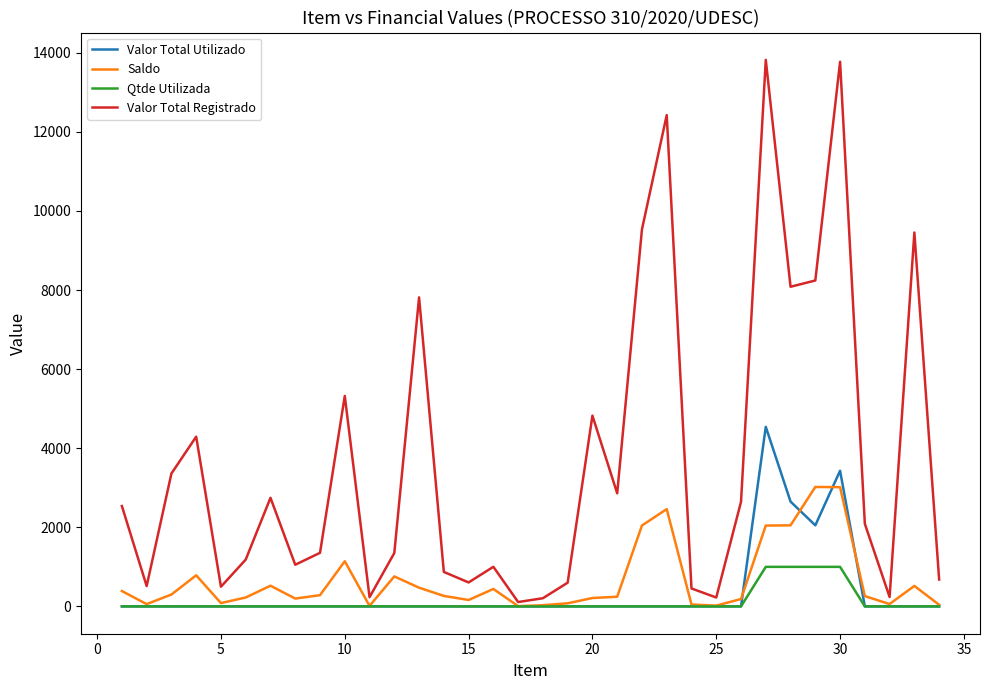

What is the greatest value displayed?

13819.8